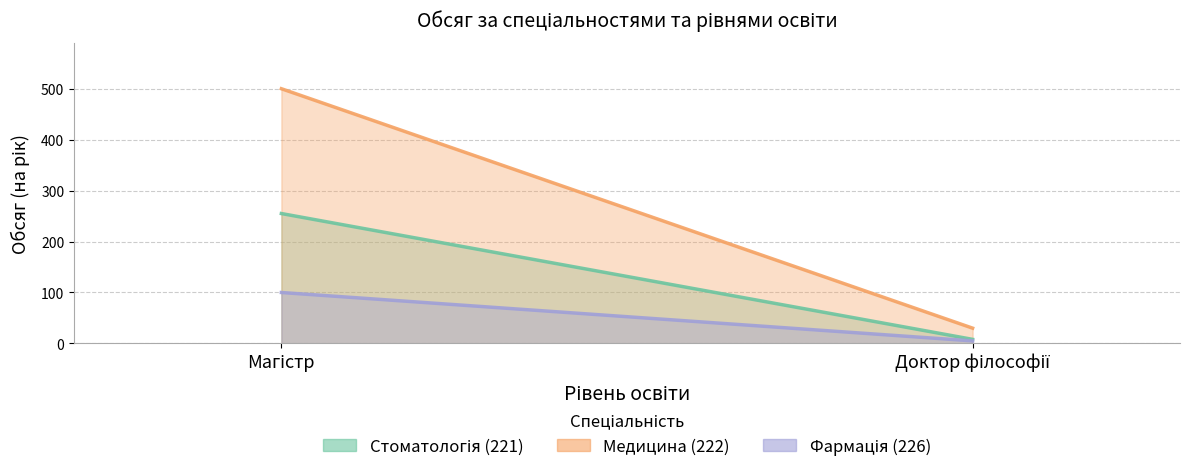

Between Магістр and Доктор філософії, which series saw the biggest shift?

Медицина (222)